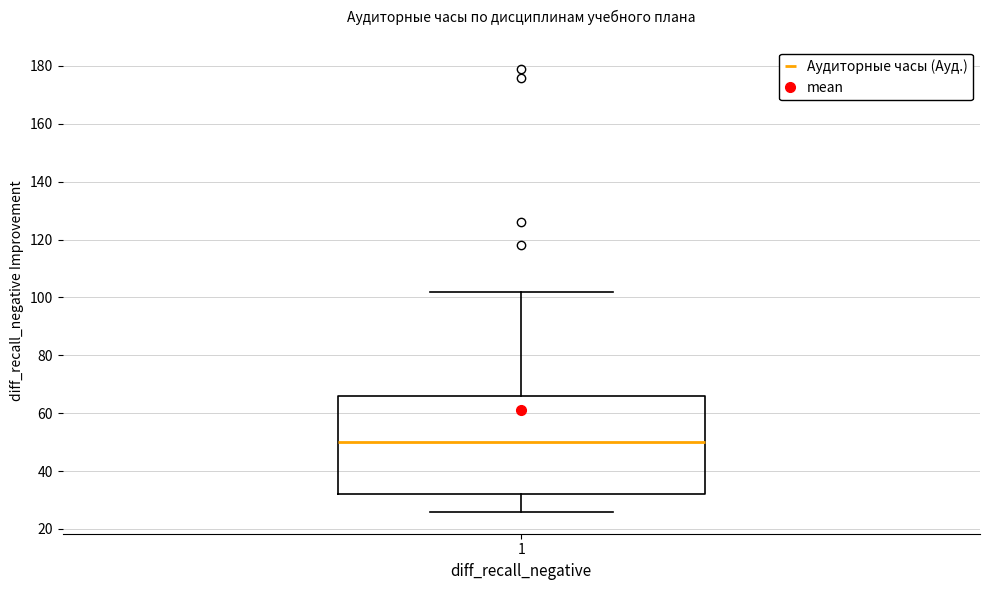

Read this box plot against the y-axis: the position of the median line, the range covered by the box, and the ends of both whiskers. The values are not printed on the chart, so give them approximately, as read against the axis.

median 50, box 32 to 66, whiskers 26 to 102